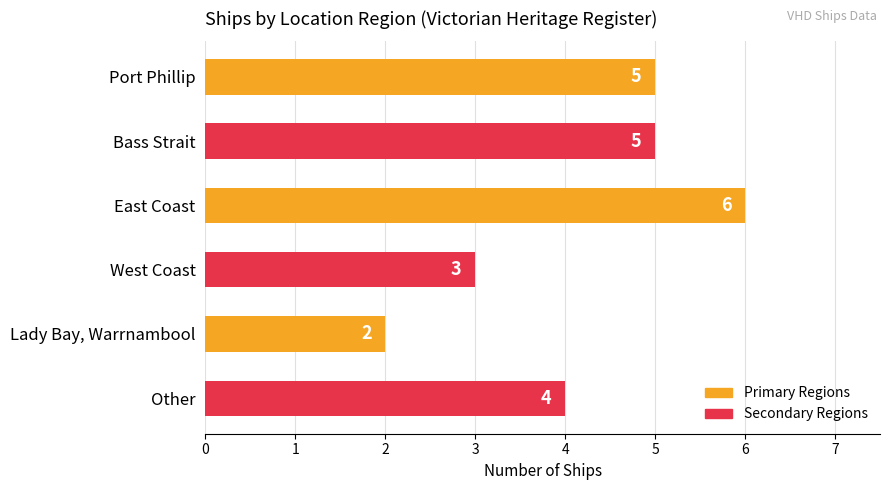

What is the smallest value displayed?

2